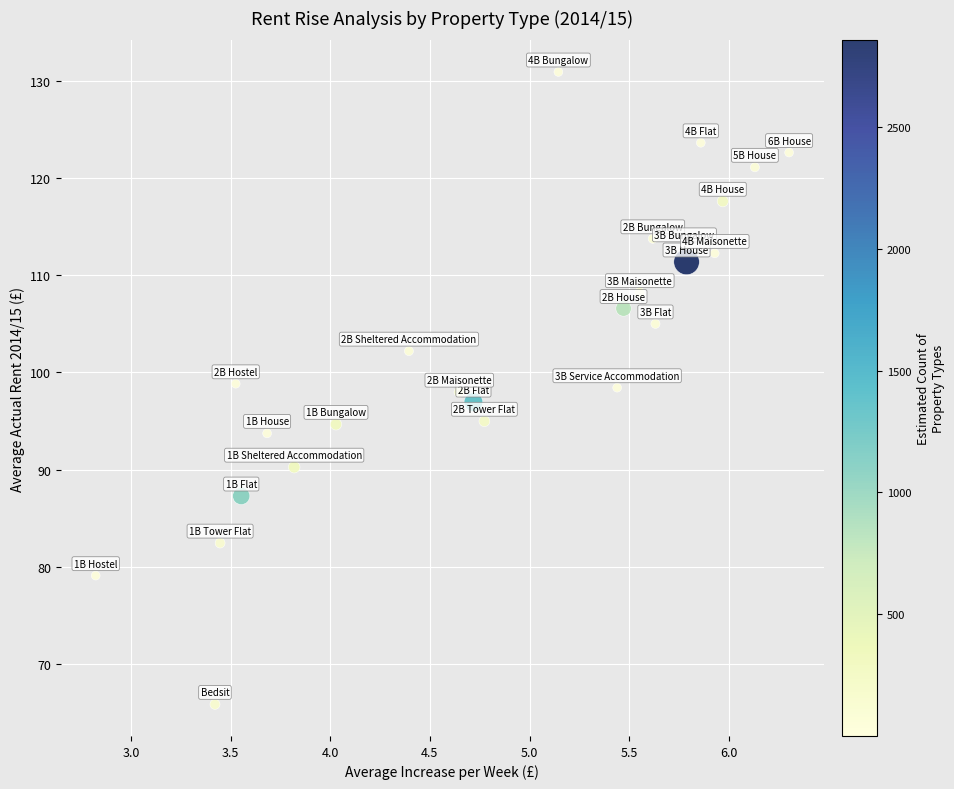

What is the range of Y values (max minus min)?

65.1